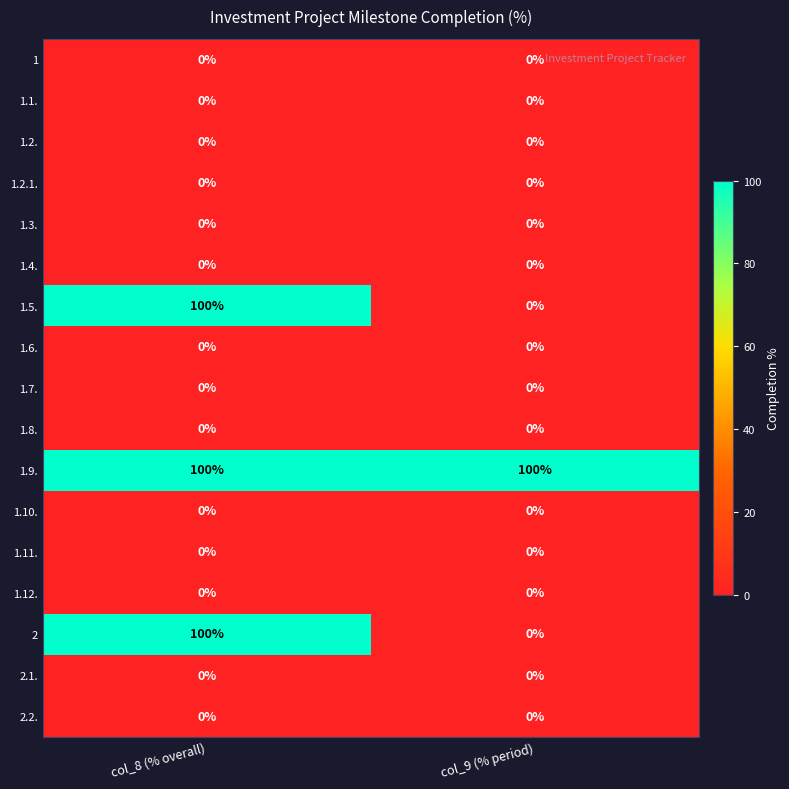

What is the spread (max minus min) of values at col_8 (% overall)?

100